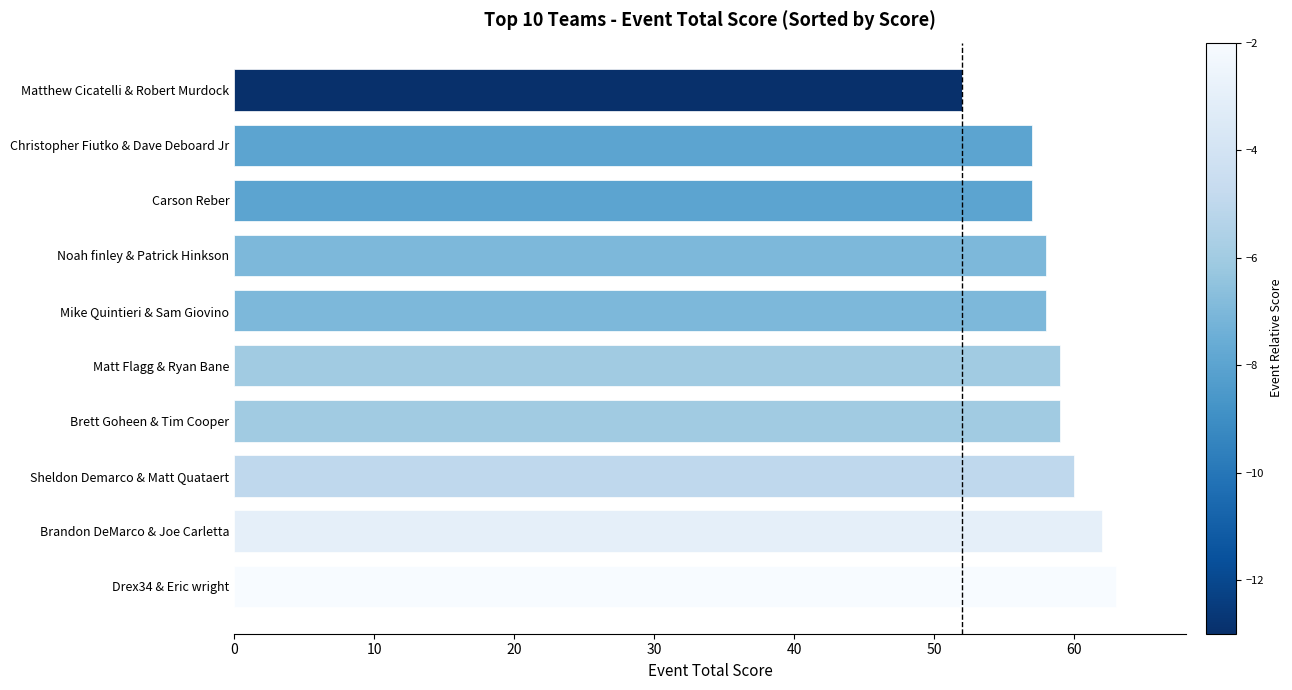

Reading bottom to top, list all the values displayed in this chart.

63	62	60	59	59	58	58	57	57	52